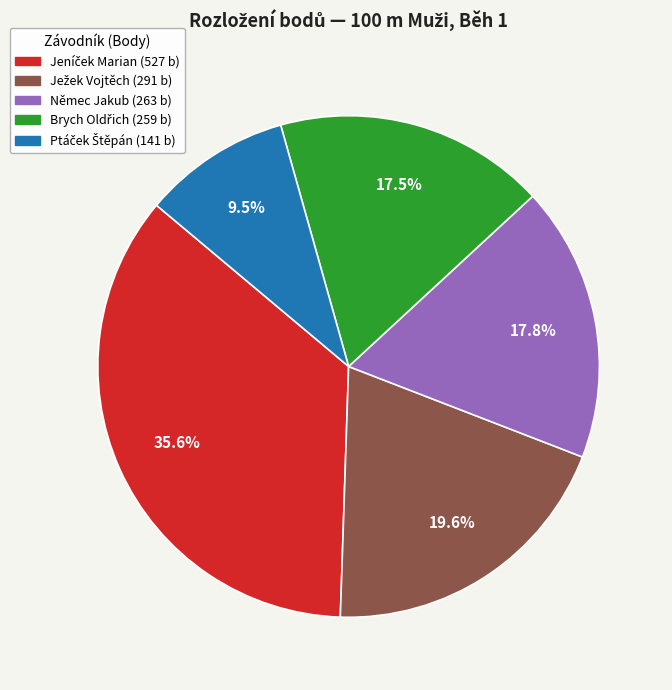

What portion of the pie excludes Němec Jakub?

82.2%